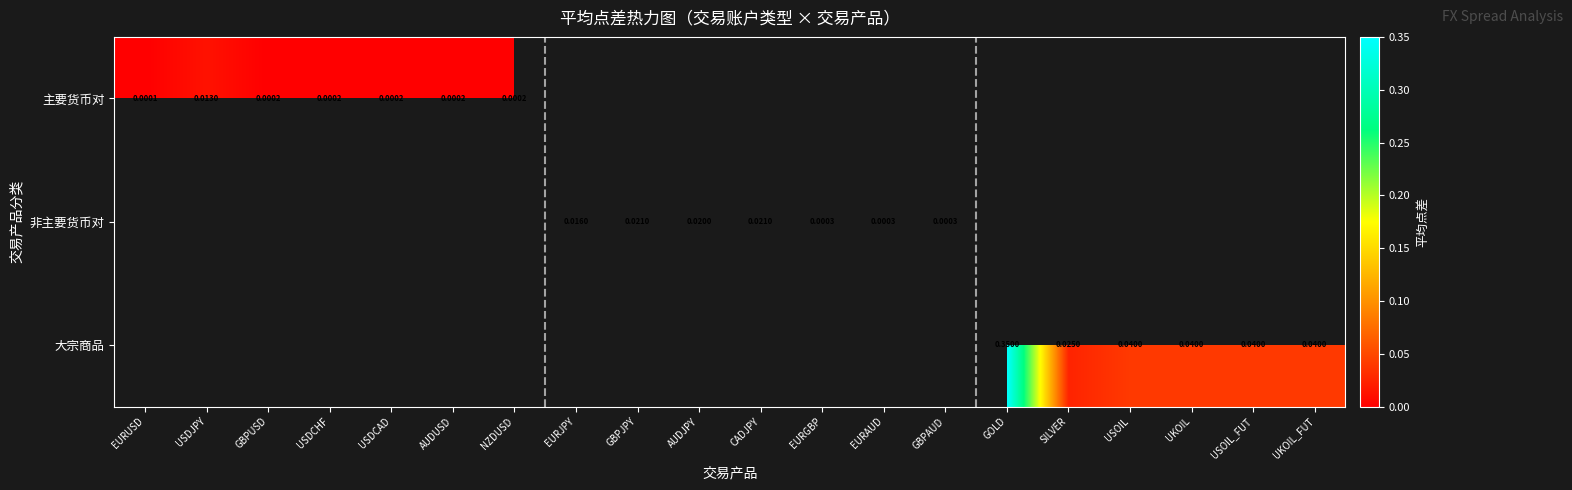

How many positive values does the 大宗商品 series have?

6